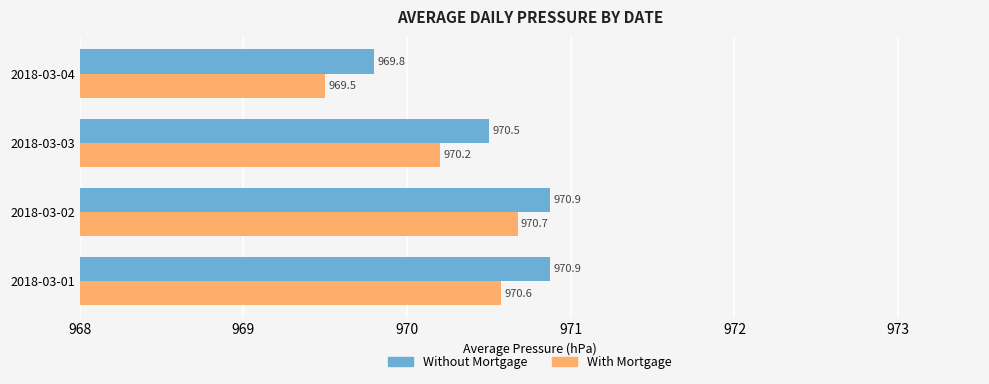

List the series in order of their peak value, lowest first.

With Mortgage, Without Mortgage